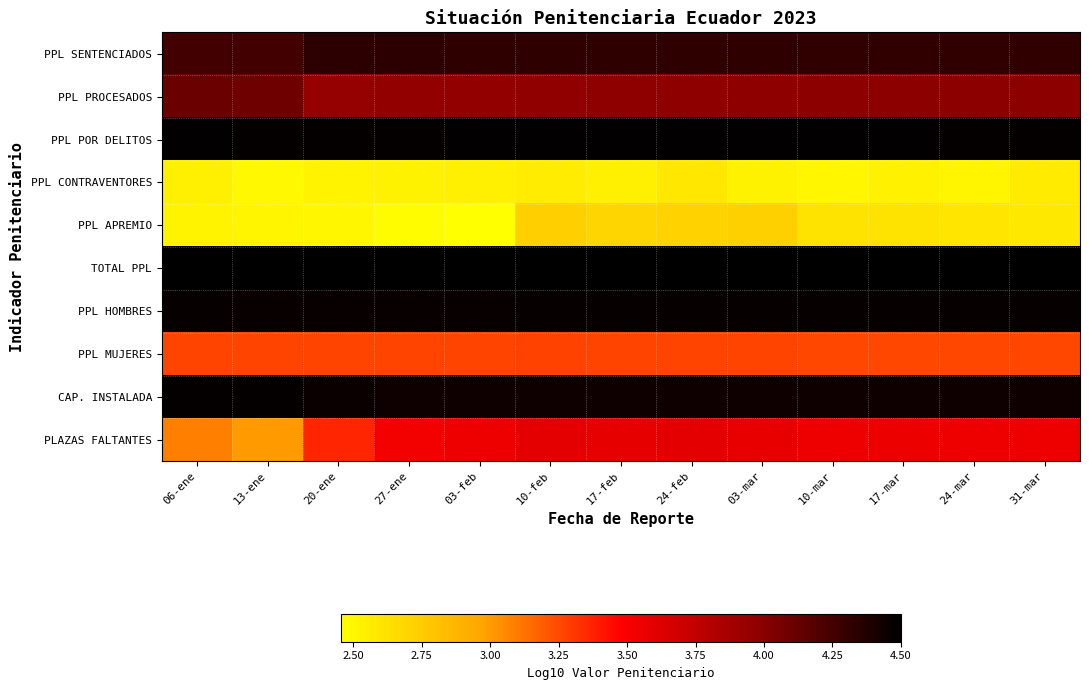

At how many categories does at least one series exceed 3?

13